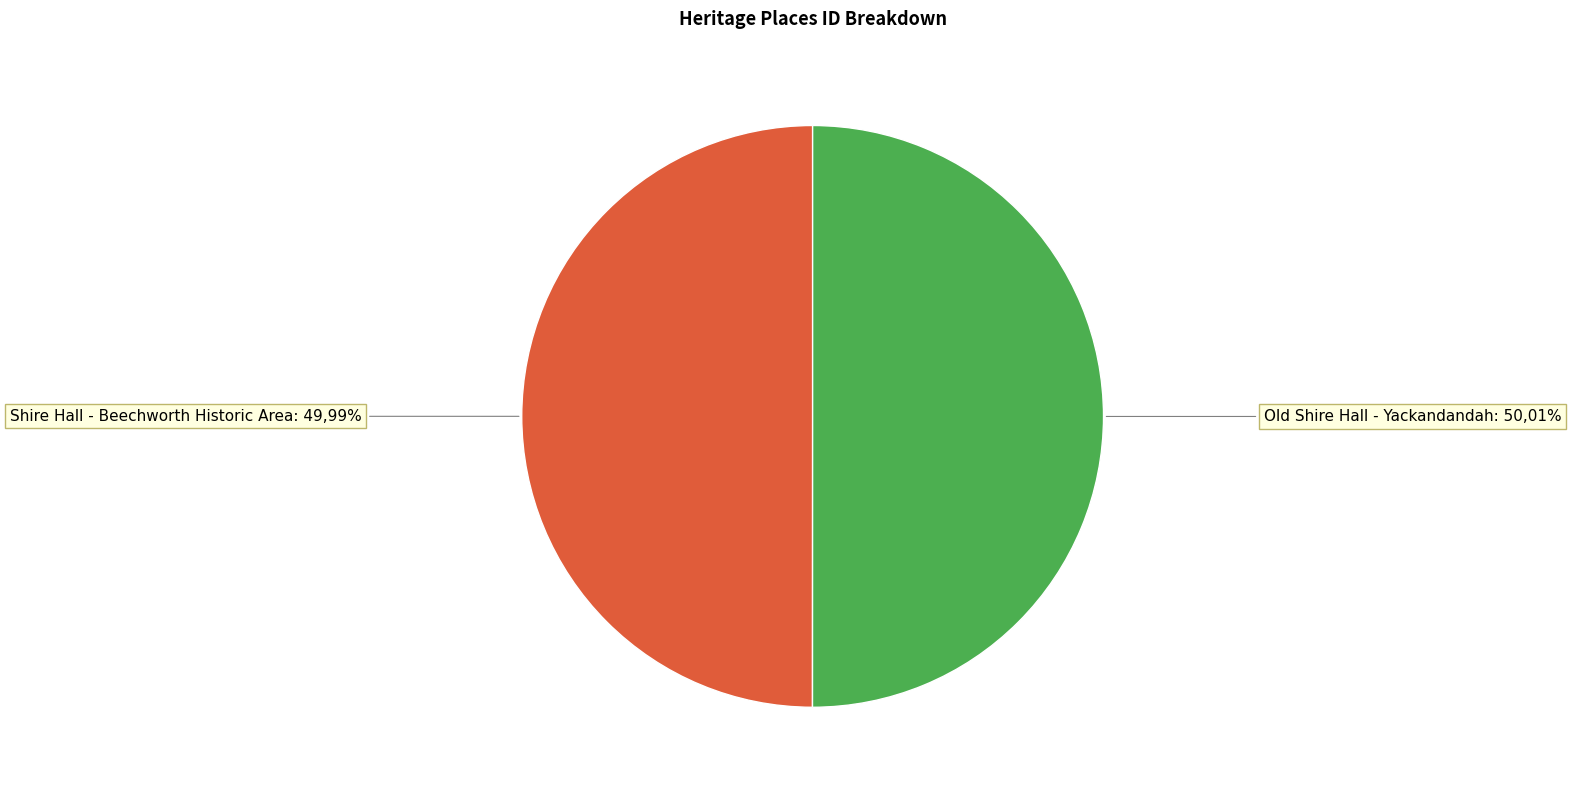

Count the number of slices in the pie.

2